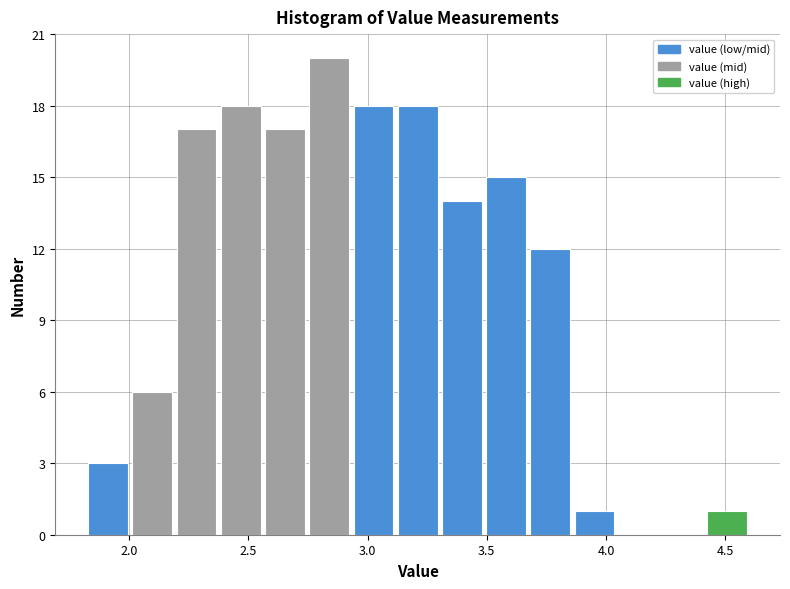

Read against the x-axis, roughly where is the centre of the tallest bar?

2.85